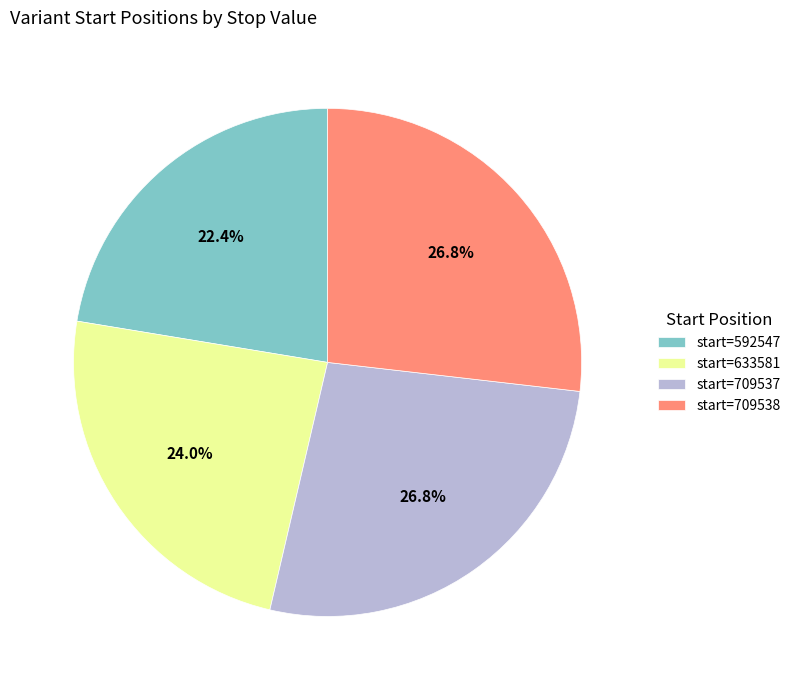

Which slice is the smallest?

start=592547